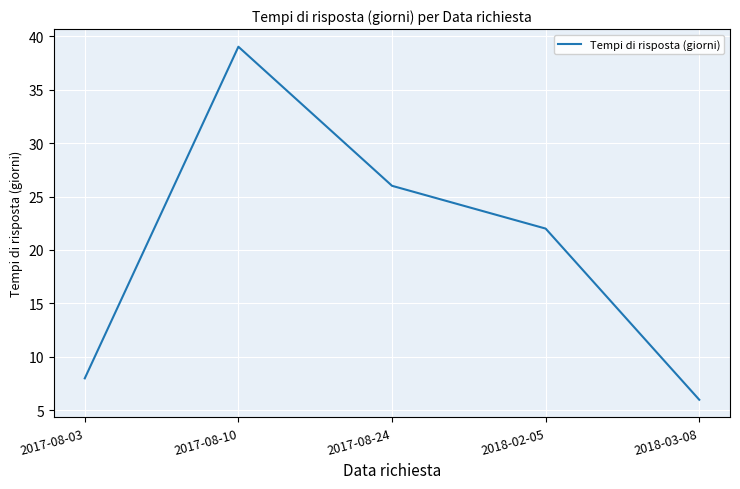

Where does the data first go above 22?

2017-08-10